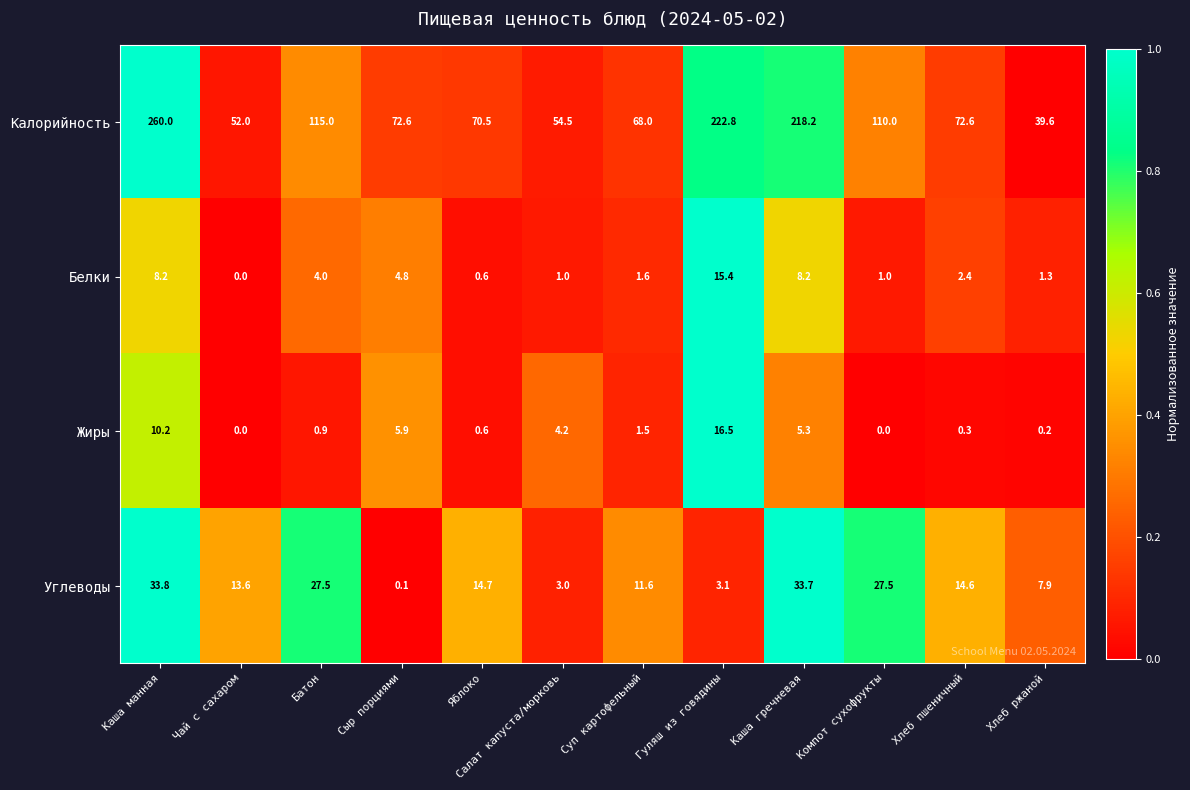

What is the maximum value shown in the chart?

260.0